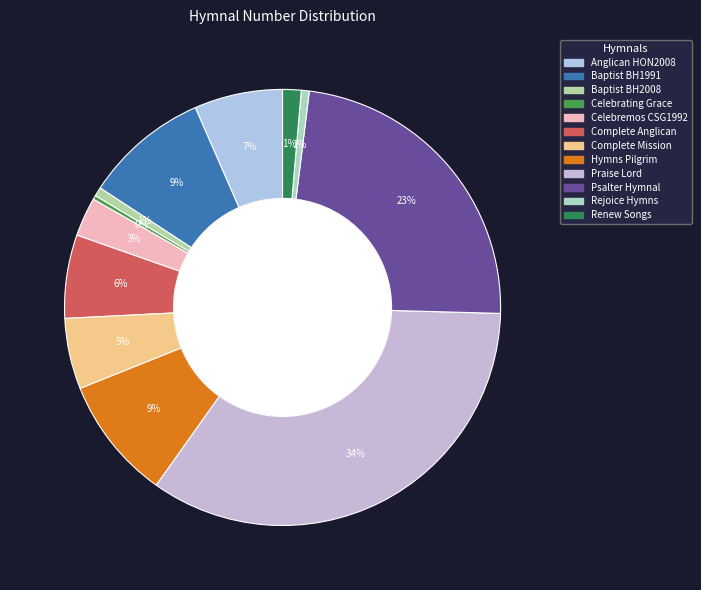

Is Hymns Pilgrim the majority of the pie?

No